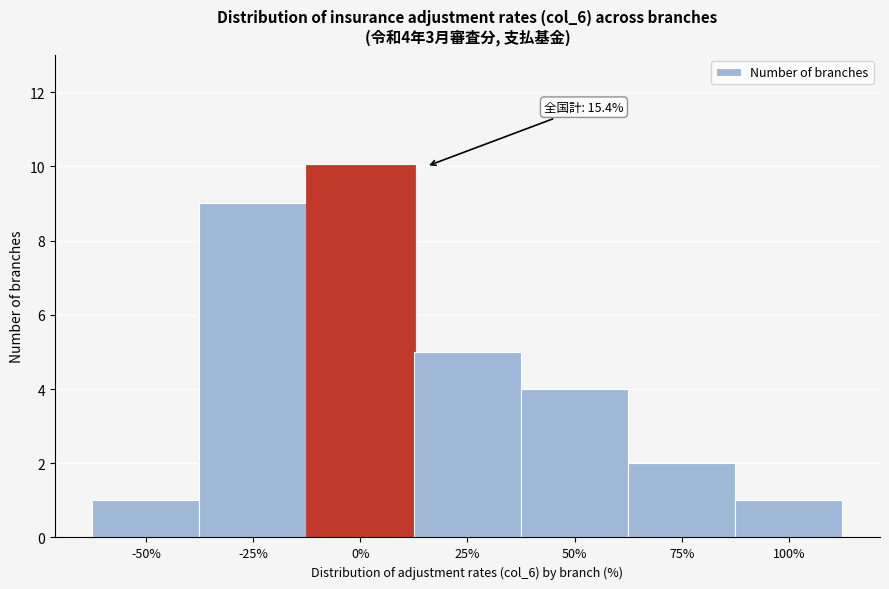

Reading left to right, transcribe all the data shown in this chart.

1	9	10	5	4	2	1